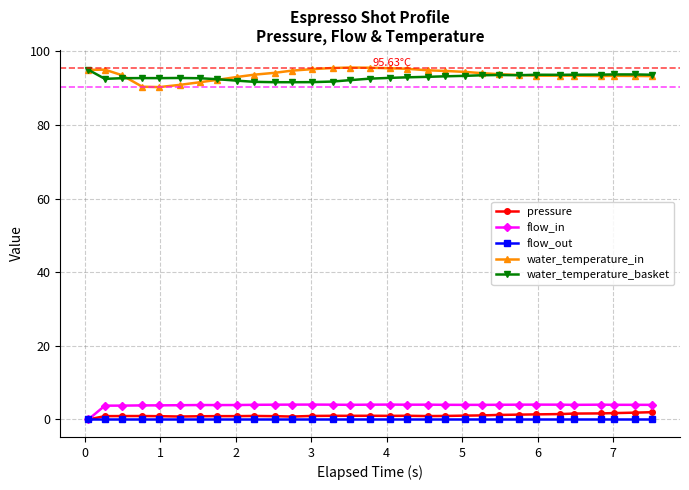

True or false: water_temperature_basket has more than 1 points higher than both neighbors.

True